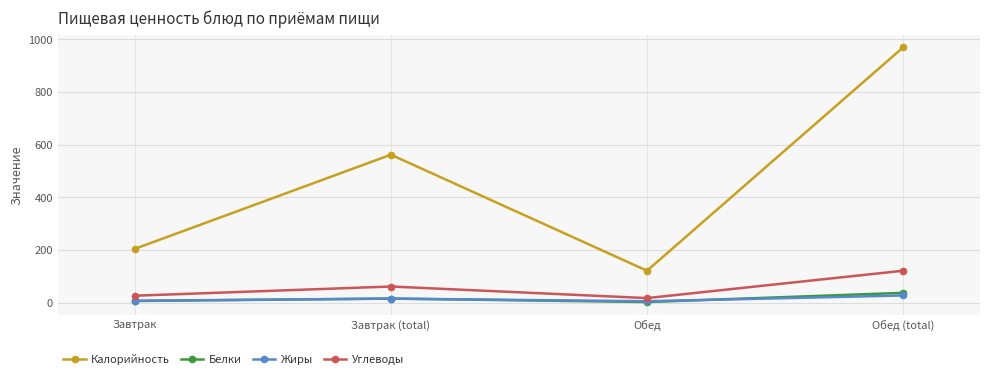

Which series changed the most between Обед and Обед (total)?

Калорийность